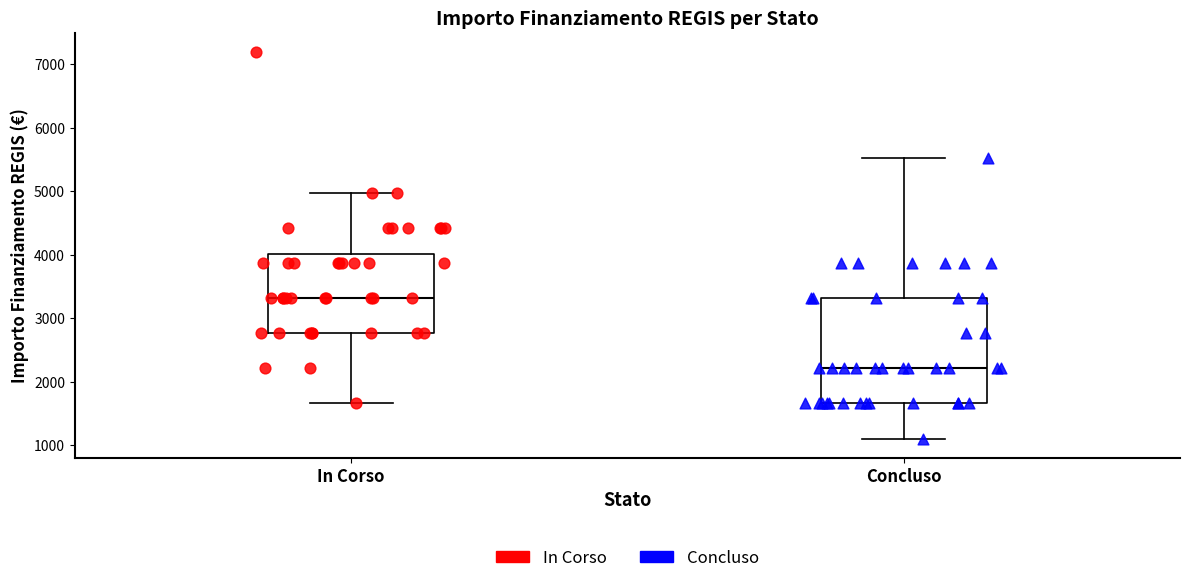

Where is the lower edge of the box for In Corso on the y-axis? The values are not printed on the chart, so give them approximately, as read against the axis.

2800